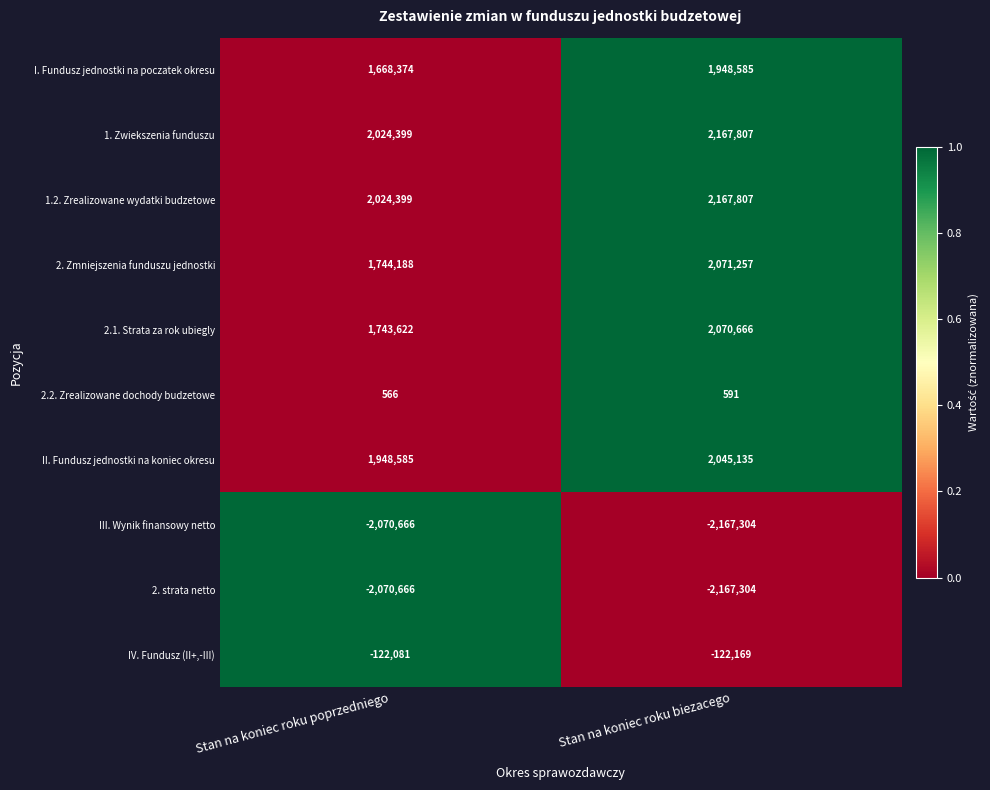

What is the sum of the 2.2. Zrealizowane dochody budzetowe values at Stan na koniec roku biezacego and Stan na koniec roku poprzedniego?

1157